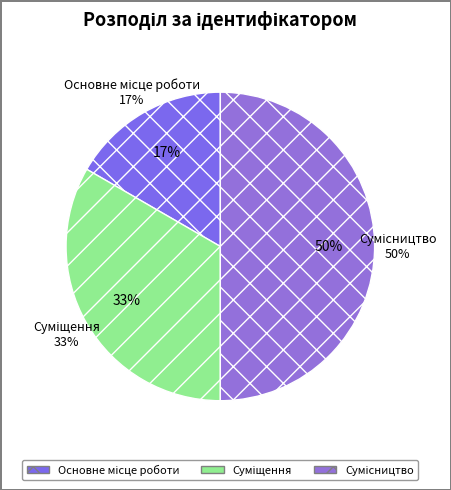

Which category has the smallest portion of the pie?

Основне місце роботи